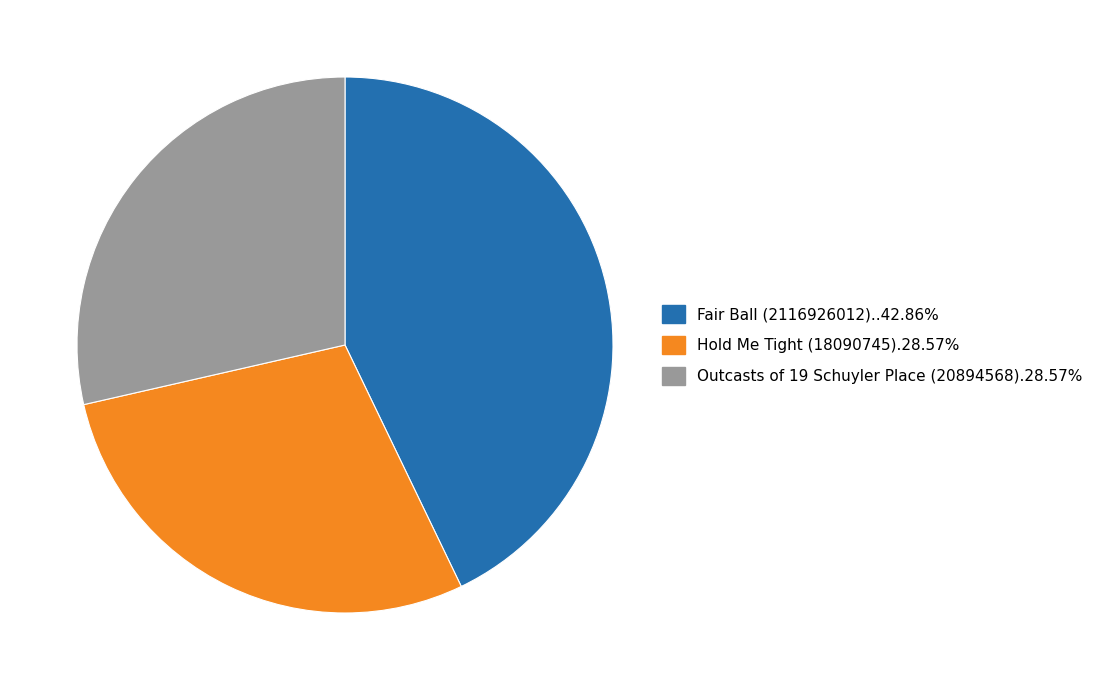

Is there a majority slice in this chart?

No